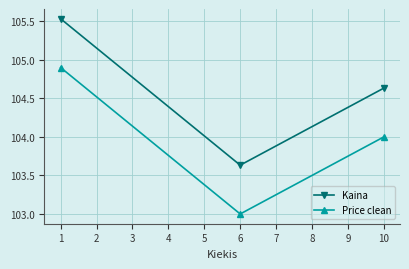

What is the difference between the Kaina values at 6 and 1?

1.9